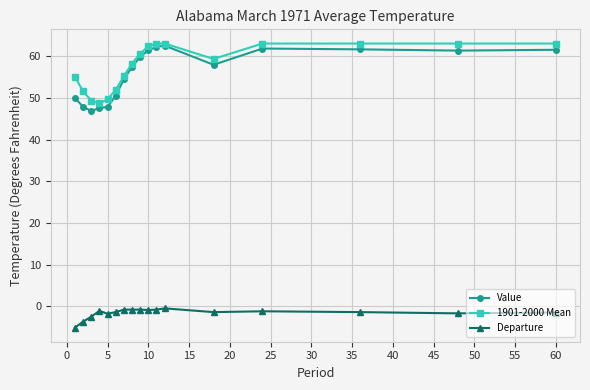

Which series has the largest total across all categories?

1901-2000 Mean